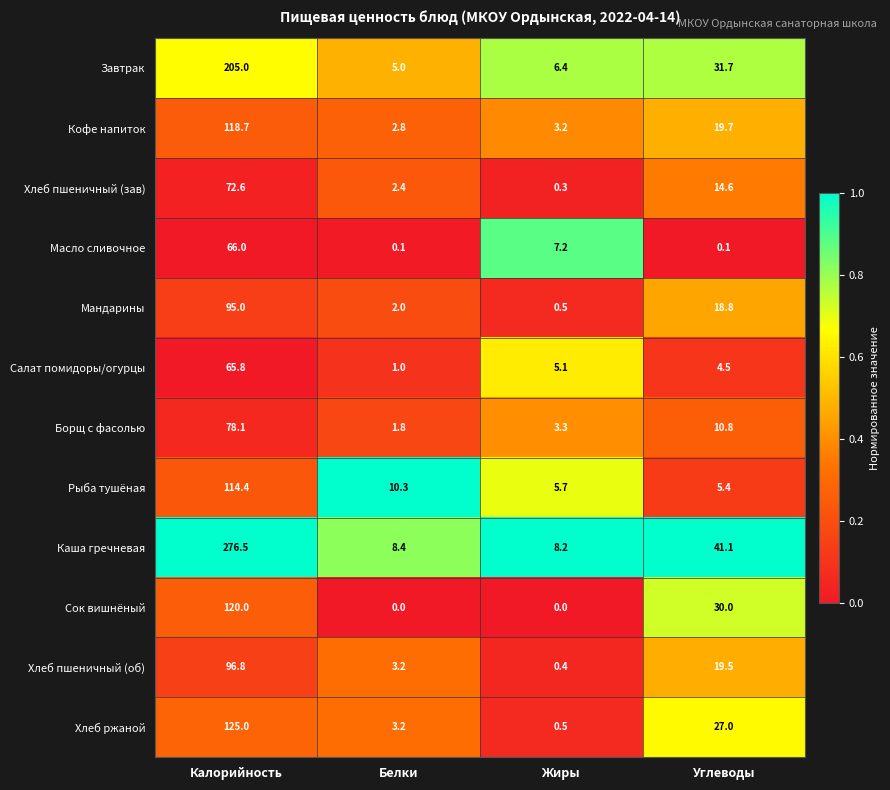

At which label does Хлеб ржаной reach its minimum?

Жиры